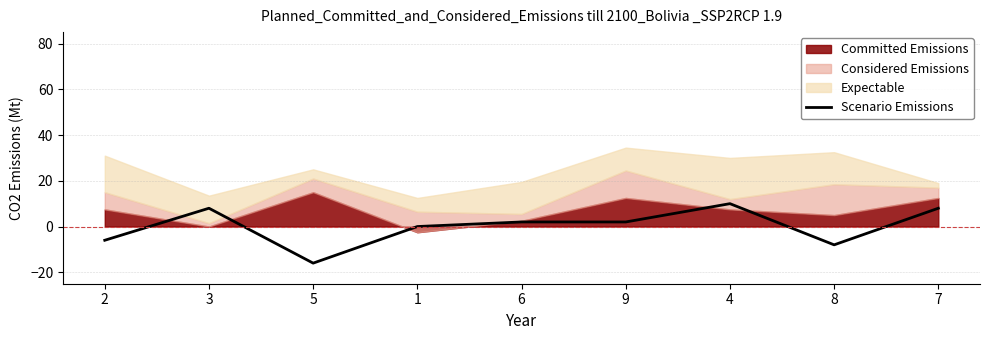

How many negative values are there?

3